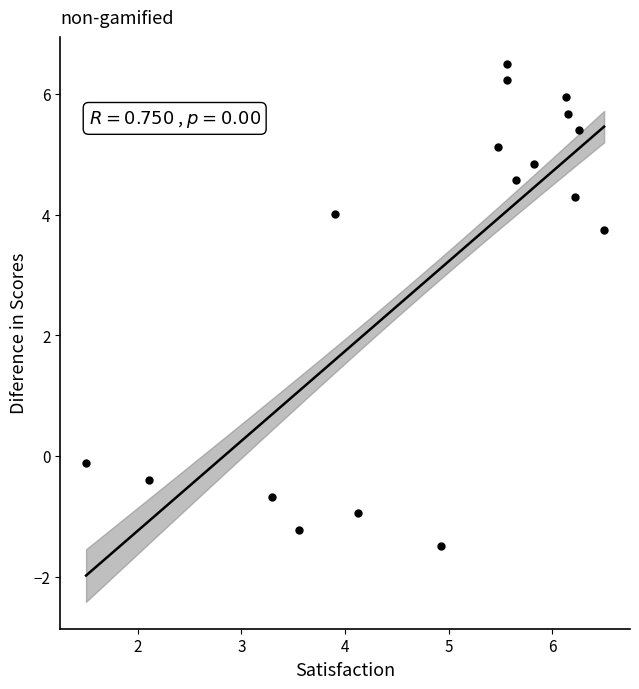

What Y value in the scatter plot is closest to 2?

3.7